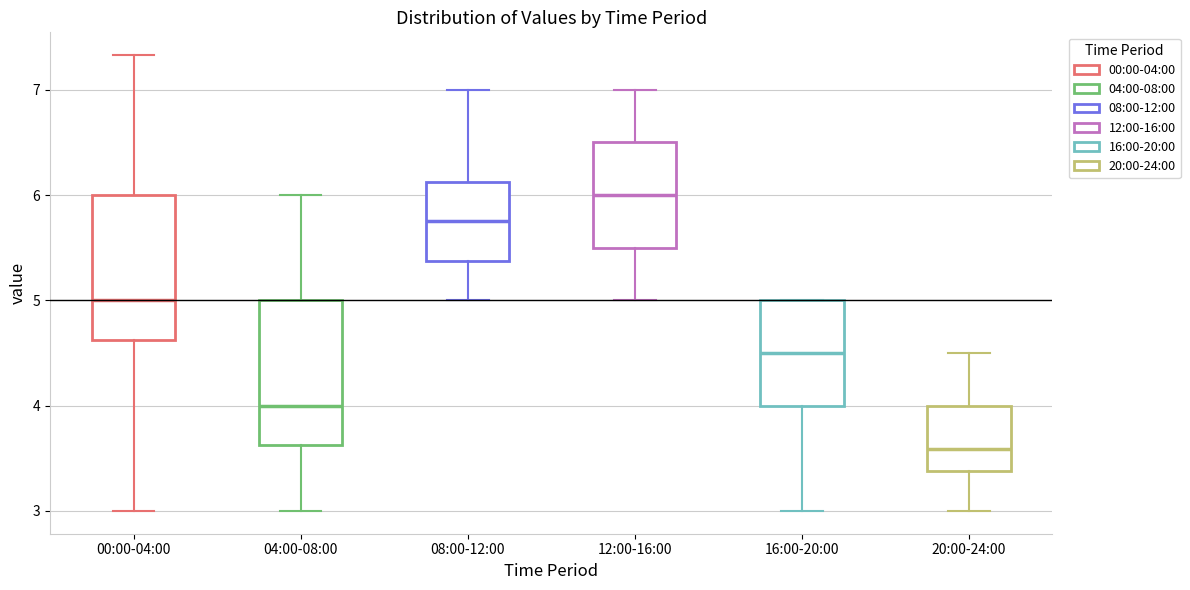

Reading left to right, transcribe this box plot: for each box, give where its median line is, the range the box spans, and where its two whiskers end, as read against the y-axis. The values are not printed on the chart, so give them approximately, as read against the axis.

00:00-04:00: median 5.0, box 4.6 to 6.0, whiskers 3.0 to 7.3
04:00-08:00: median 4.0, box 3.6 to 5.0, whiskers 3.0 to 6.0
08:00-12:00: median 5.8, box 5.4 to 6.1, whiskers 5.0 to 7.0
12:00-16:00: median 6.0, box 5.5 to 6.5, whiskers 5.0 to 7.0
16:00-20:00: median 4.5, box 4.0 to 5.0, whiskers 3.0 to 5.0
20:00-24:00: median 3.6, box 3.4 to 4.0, whiskers 3.0 to 4.5